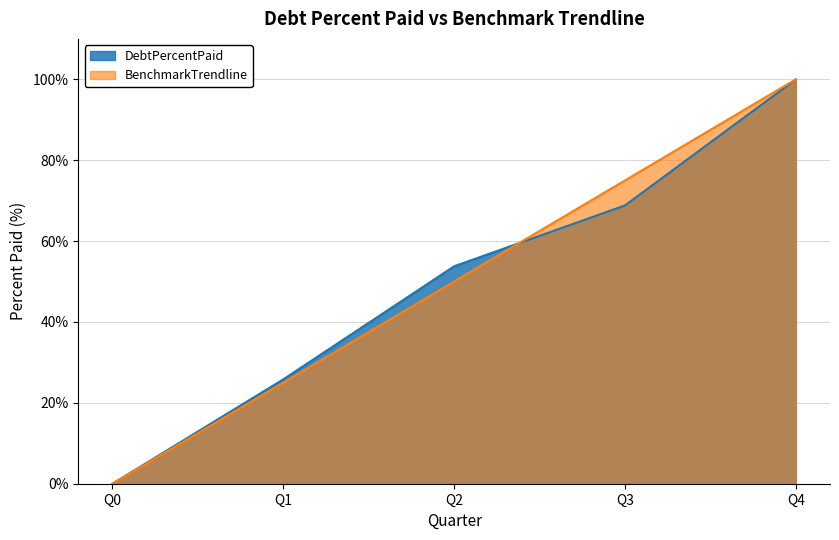

At which label does BenchmarkTrendline first exceed 50?

Q3